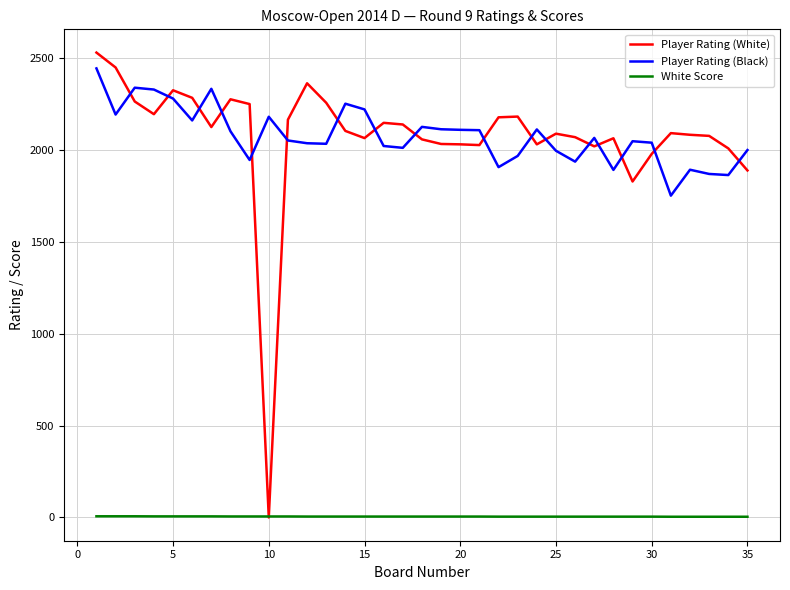

What is the minimum value for Player Rating (Black)?

1750.0